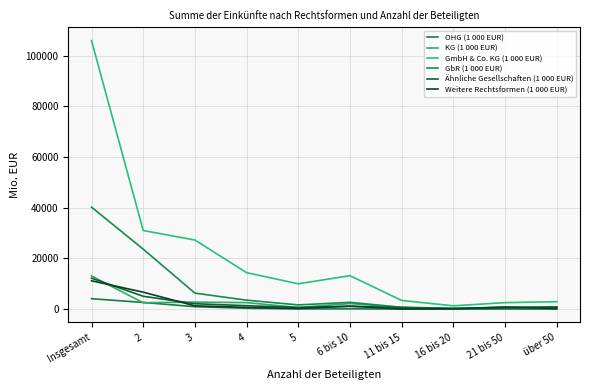

Which has a higher value, 3 or 5?

3